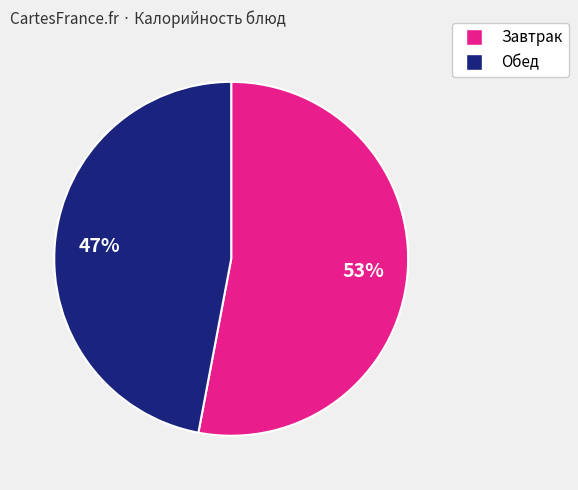

Does any single category account for the majority?

Yes